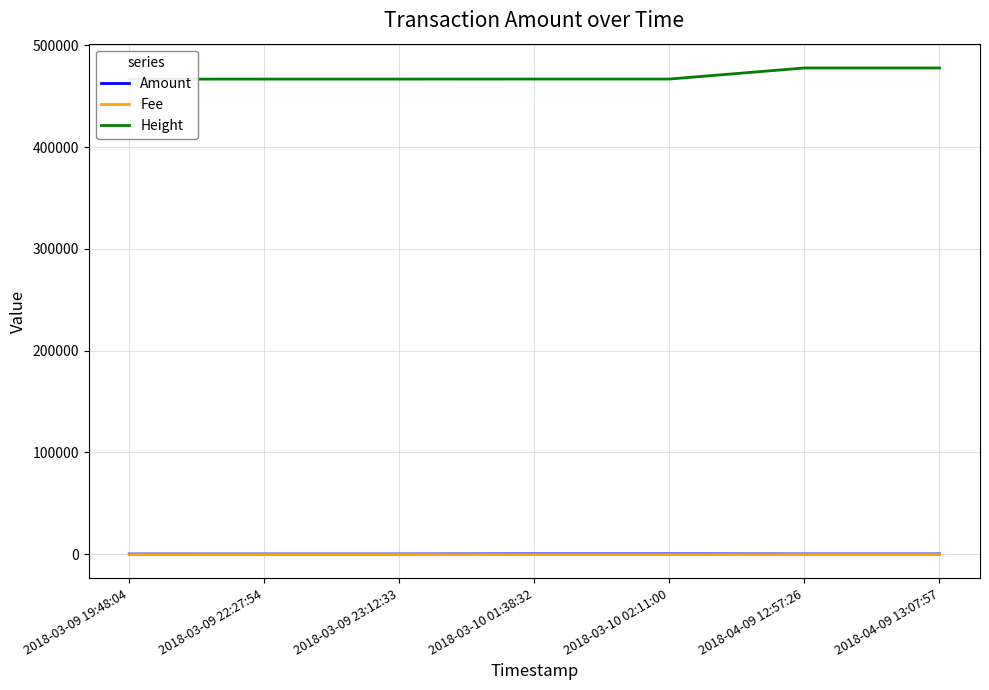

What is the difference between the Height values at 2018-04-09 13:07:57 and 2018-03-10 01:38:32?

10884